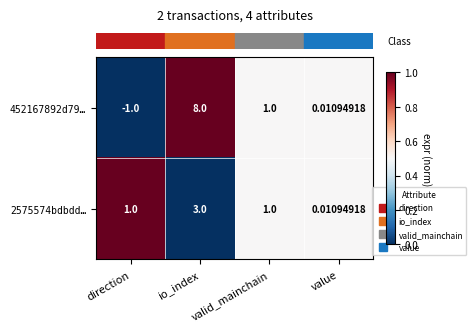

Rank the categories by 452167892d79… value from highest to lowest.

io_index, valid_mainchain, value, direction